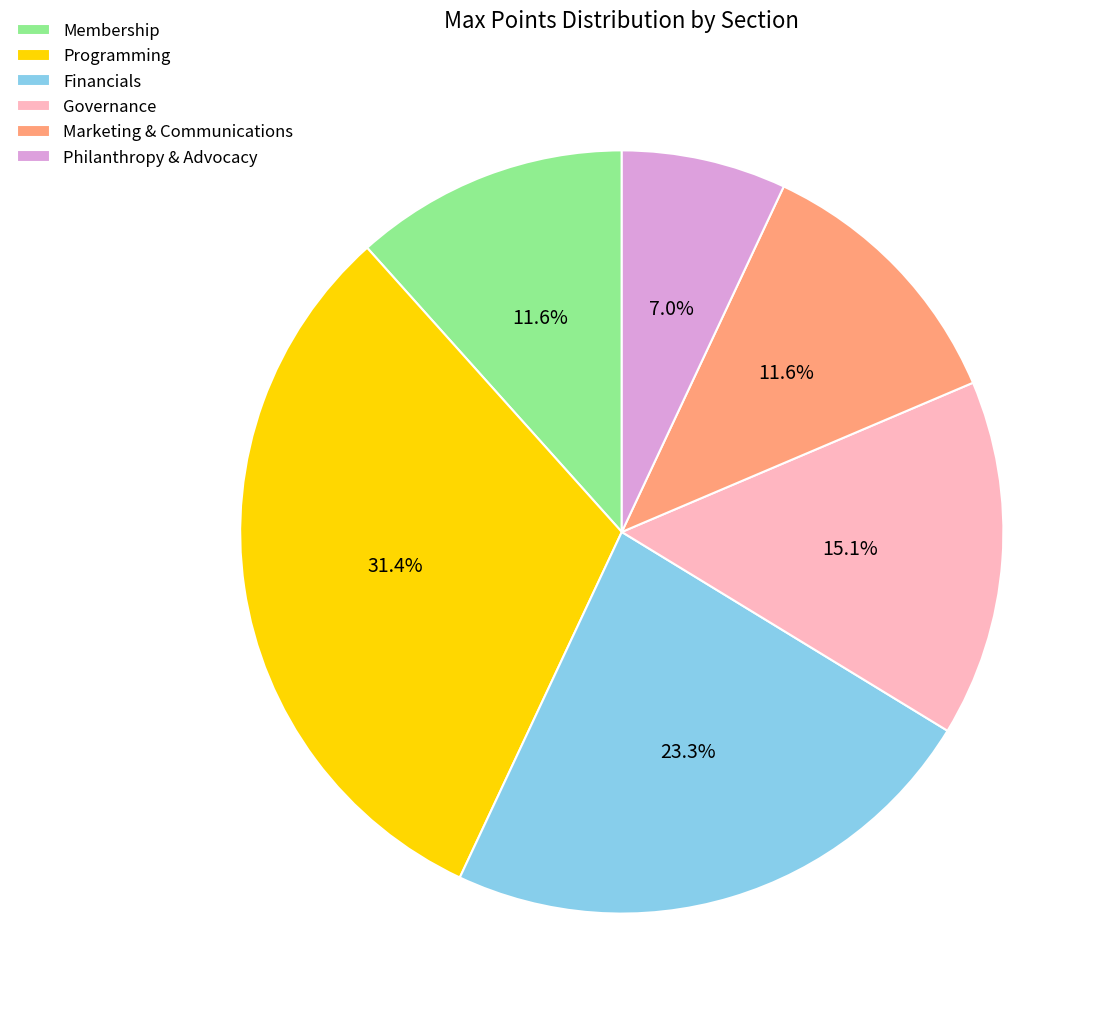

The Governance slice represents 30% of the pie. True or false?

False